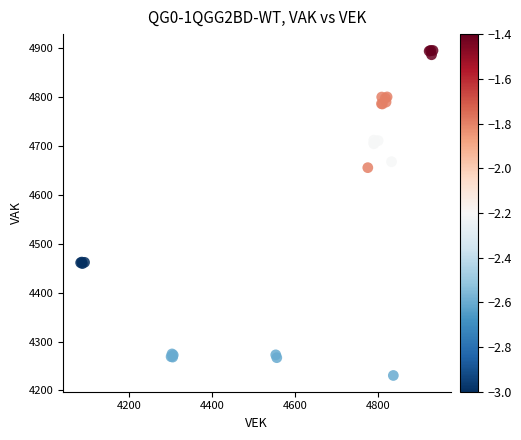

What Y value in the scatter plot is closest to 4563?

4655.7